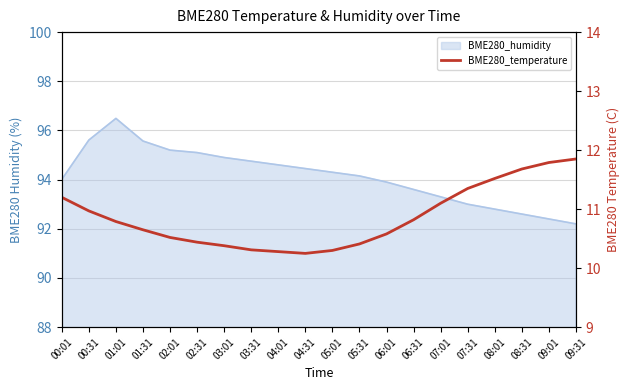

What is the label of the 17th point from the right?

01:31